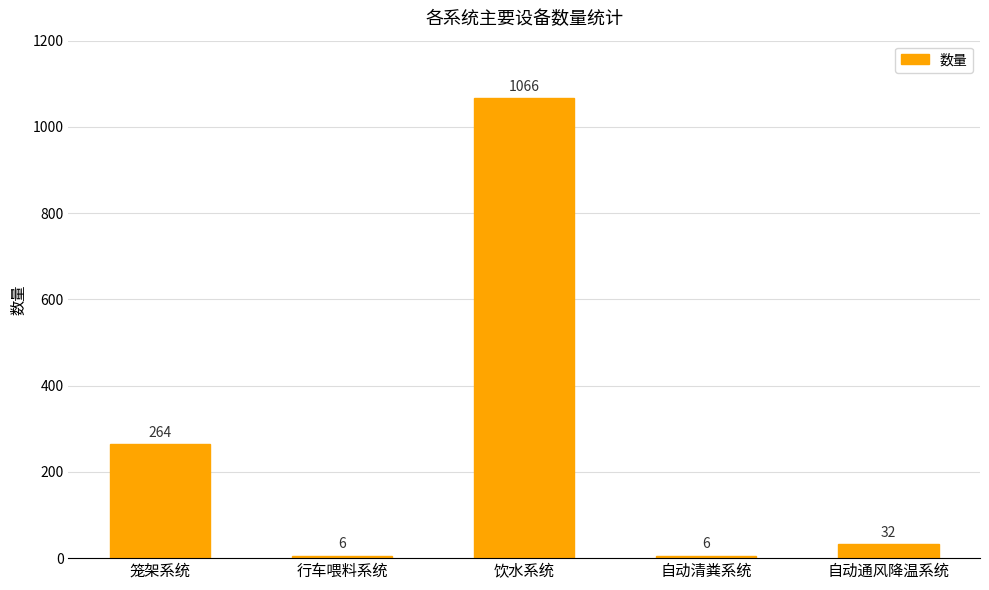

What is the change in value from 行车喂料系统 to 饮水系统?

+1060